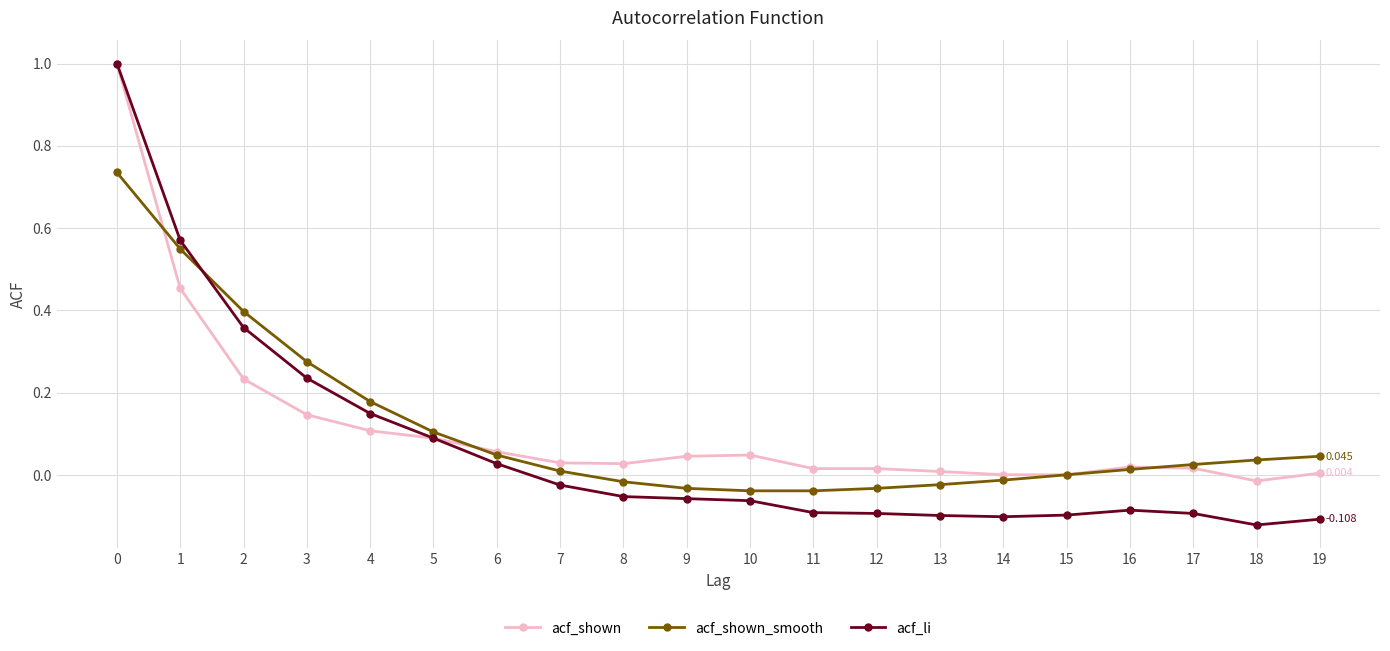

True or false: acf_shown_smooth has a value of -0.1 at 11.

False